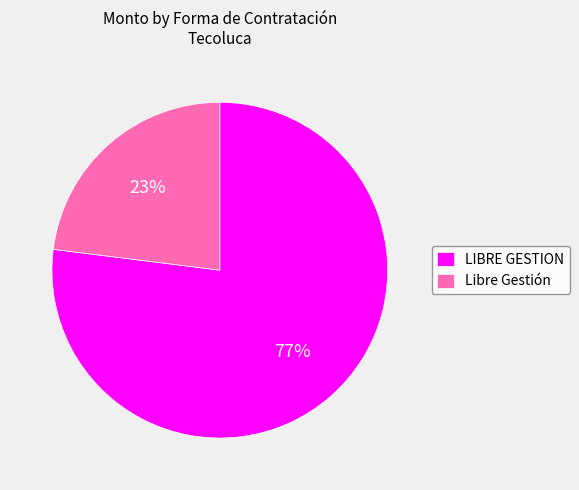

What is the smallest slice in the pie chart?

Libre Gestión